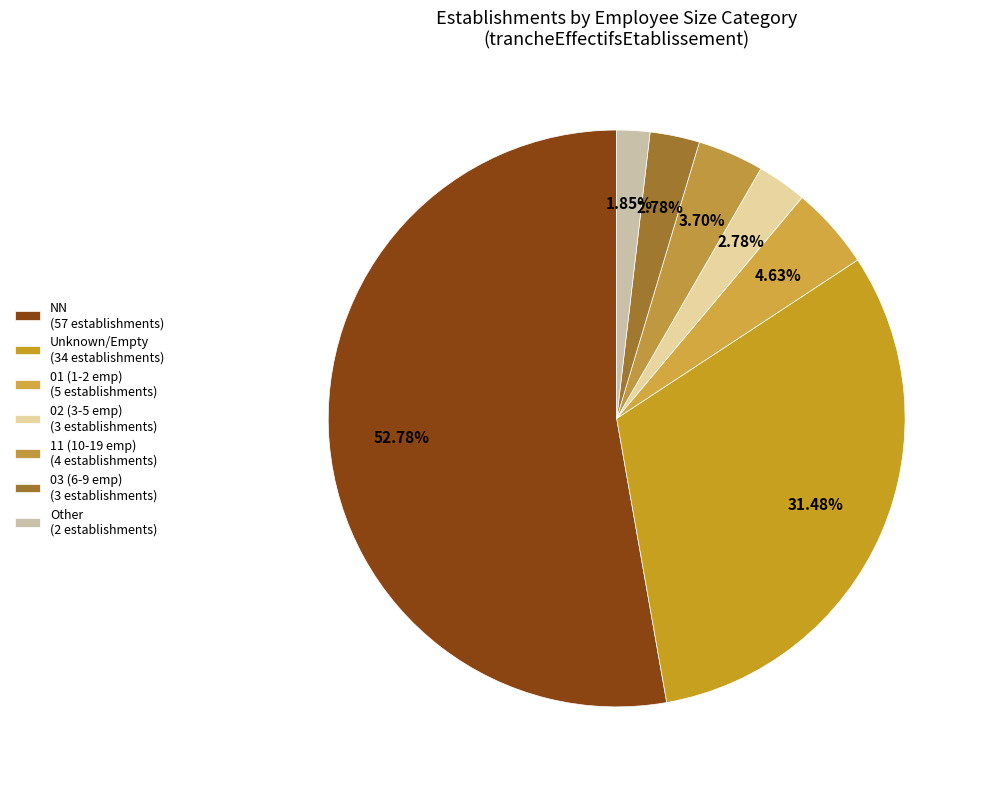

How many segments does this pie chart have?

7